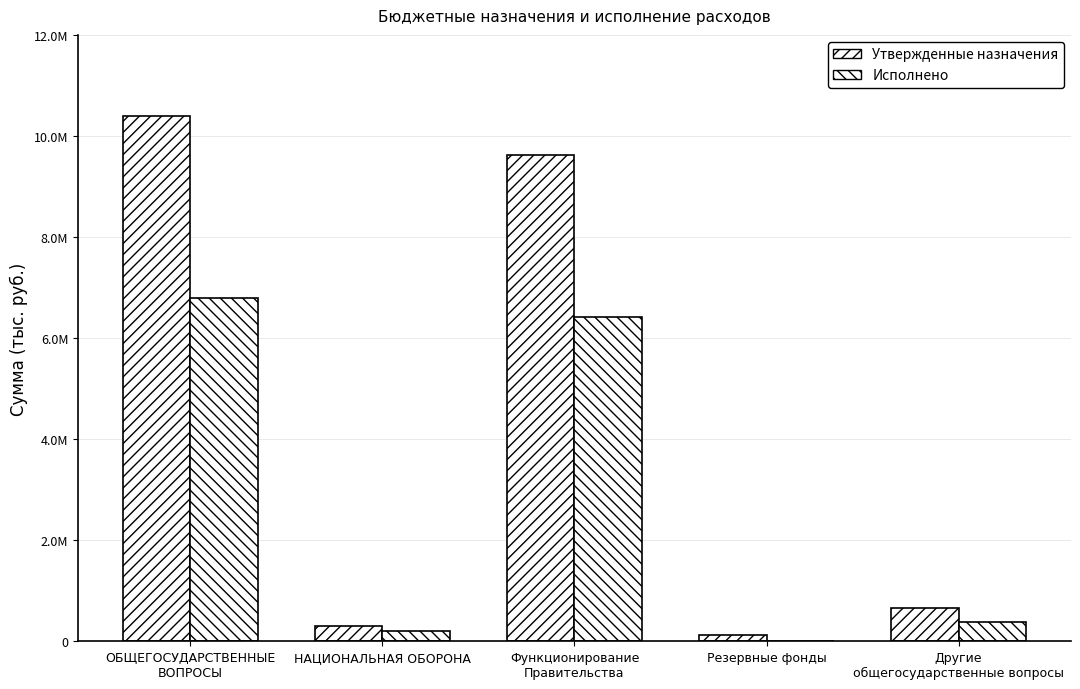

True or false: Утвержденные назначения has a value of 9616300.0 at Функционирование
Правительства.

True